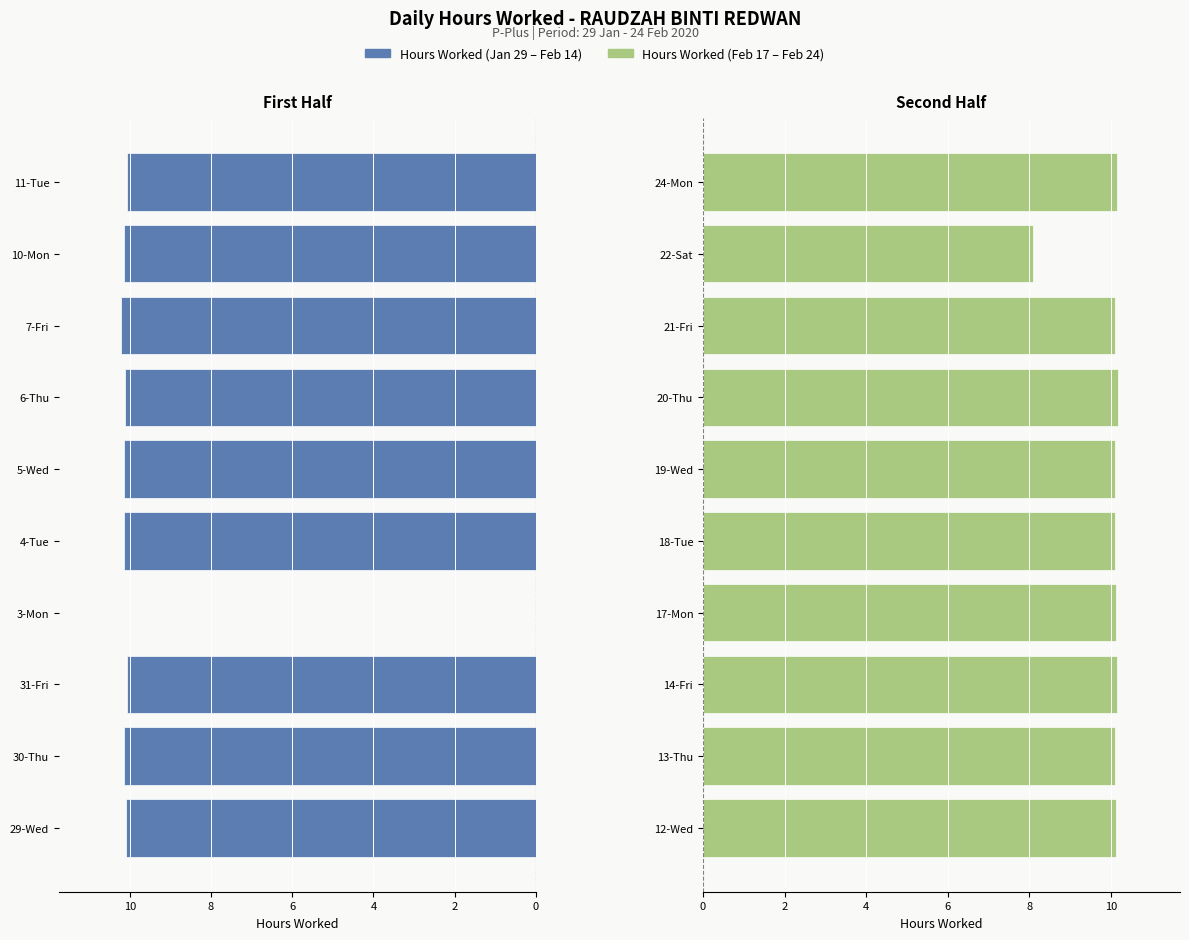

Is it true that Work Hours (Left) equals 10.2 at 4-Tue?

True